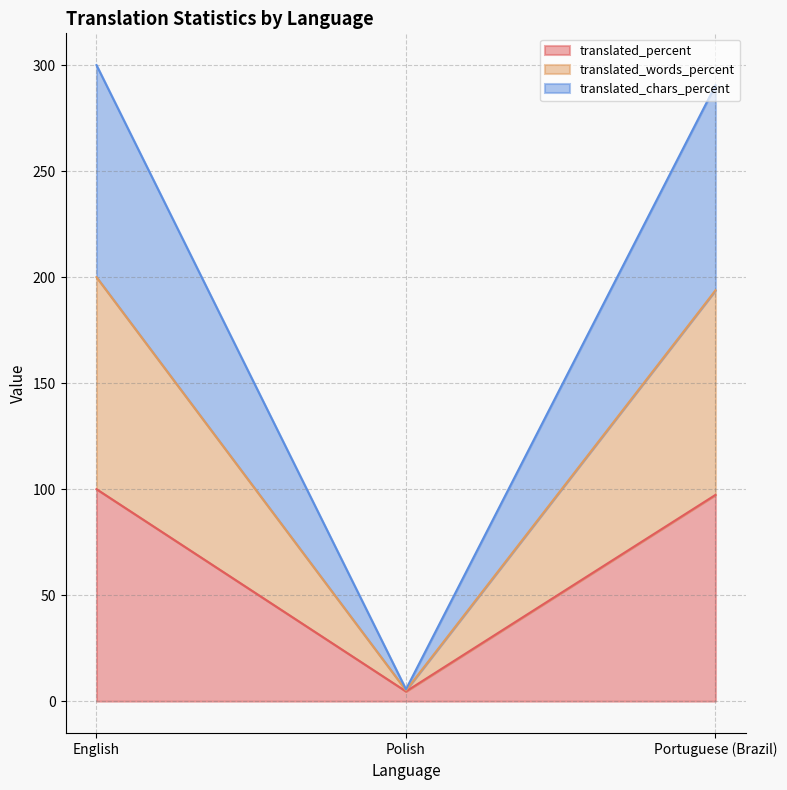

Which series changed the most between Polish and Portuguese (Brazil)?

translated_words_percent